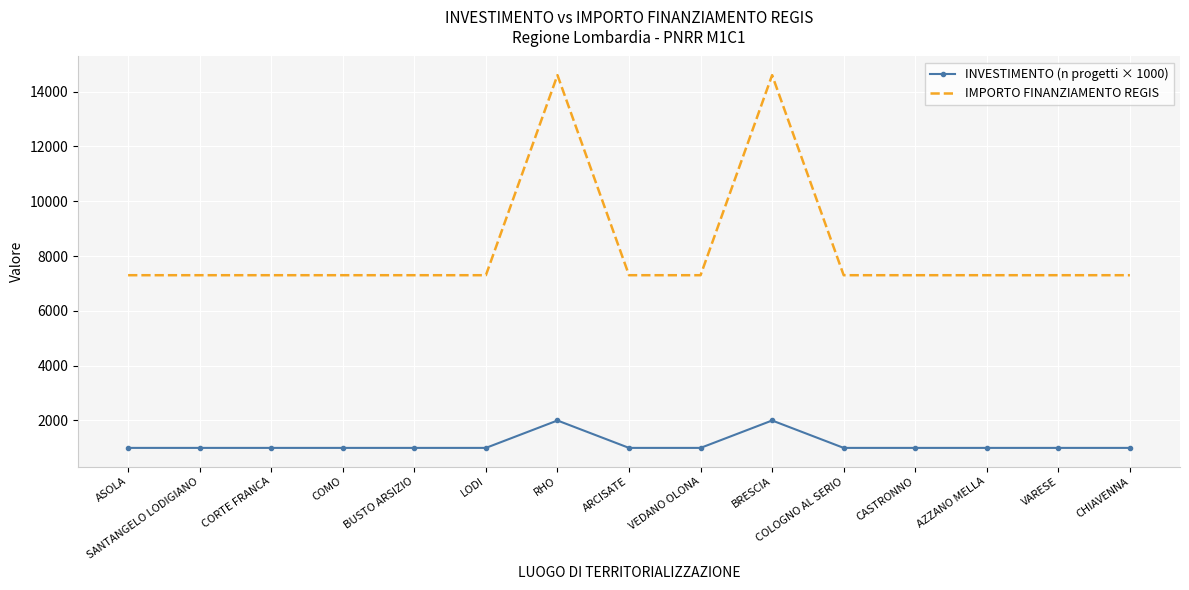

The value of IMPORTO FINANZIAMENTO REGIS at BUSTO ARSIZIO is 2052. True or false?

False